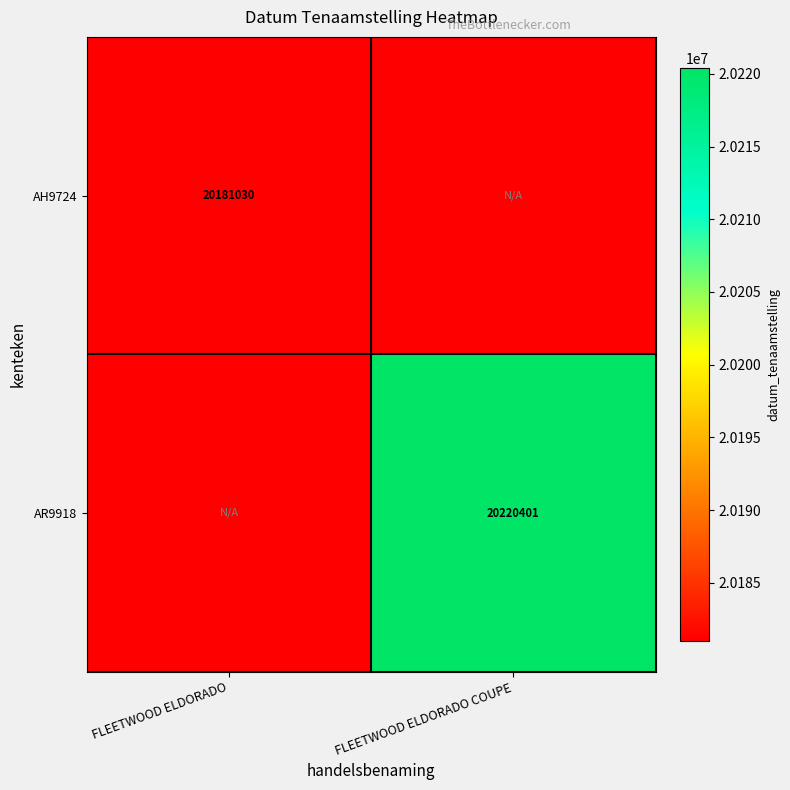

Is the value of AR9918 at FLEETWOOD ELDORADO COUPE greater than the value of AH9724 at FLEETWOOD ELDORADO?

Yes